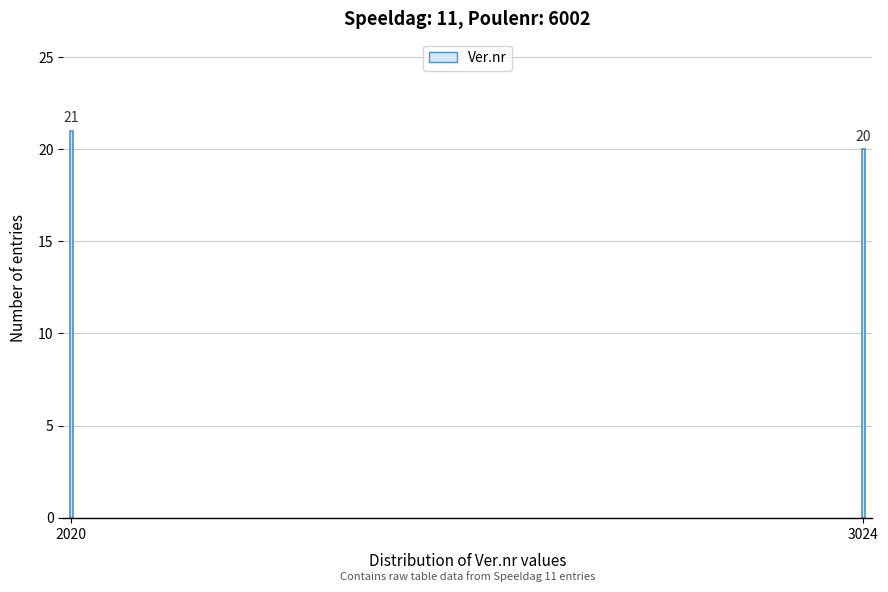

Reading left to right, transcribe all the data shown in this chart.

21	20